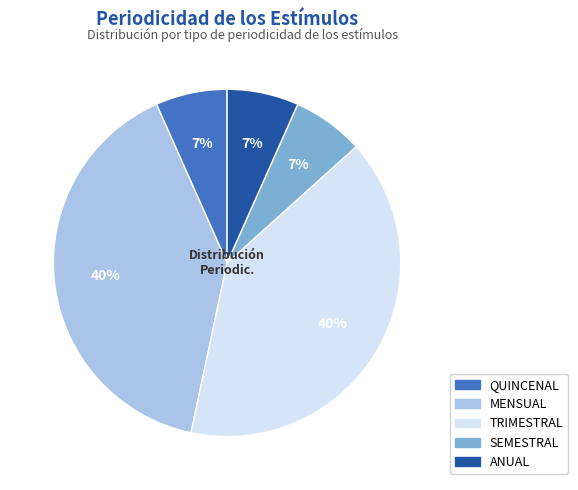

To the nearest percent, what percentage of the pie is ANUAL?

7%